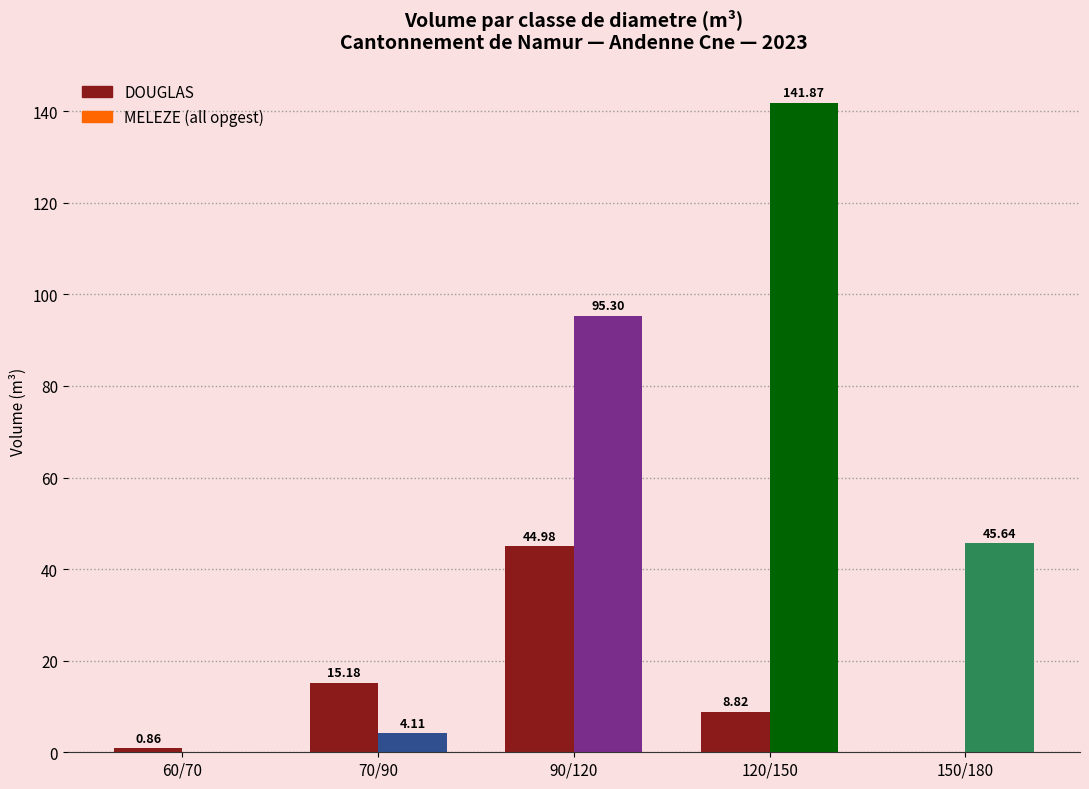

What is the total value across all series at 120/150?

150.7